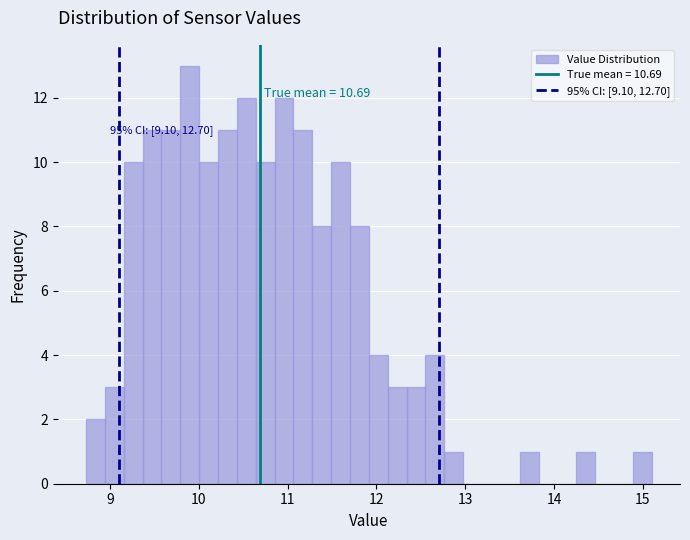

Read against the x-axis, roughly where is the centre of the tallest bar?

9.9